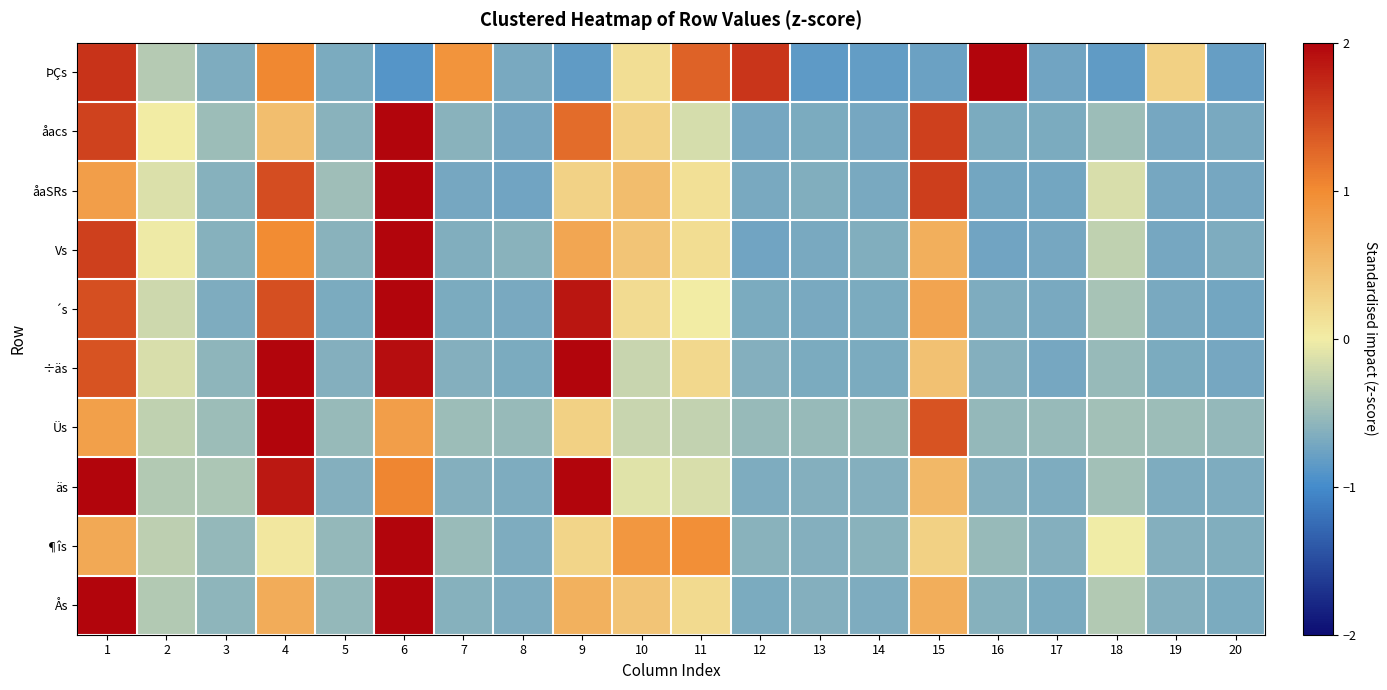

Reading right to left, transcribe all the data shown in this chart.

ÞÇs: 20=-0.8	19=0.3	18=-0.8	17=-0.7	16=2.0	15=-0.8	14=-0.8	13=-0.9	12=1.6	11=1.3	10=0.2	9=-0.8	8=-0.7	7=0.9	6=-0.9	5=-0.7	4=1.0	3=-0.7	2=-0.4	1=1.7
åacs: 20=-0.7	19=-0.7	18=-0.5	17=-0.7	16=-0.7	15=1.6	14=-0.7	13=-0.7	12=-0.7	11=-0.2	10=0.3	9=1.2	8=-0.7	7=-0.6	6=2.9	5=-0.6	4=0.5	3=-0.5	2=0.0	1=1.5
åaSRs: 20=-0.7	19=-0.7	18=-0.2	17=-0.7	16=-0.7	15=1.6	14=-0.7	13=-0.6	12=-0.7	11=0.1	10=0.5	9=0.3	8=-0.7	7=-0.7	6=3.0	5=-0.5	4=1.5	3=-0.6	2=-0.1	1=0.8
Vs: 20=-0.7	19=-0.7	18=-0.3	17=-0.7	16=-0.7	15=0.6	14=-0.6	13=-0.7	12=-0.7	11=0.2	10=0.4	9=0.7	8=-0.6	7=-0.6	6=3.2	5=-0.6	4=1.0	3=-0.6	2=-0.0	1=1.6
´s: 20=-0.7	19=-0.7	18=-0.4	17=-0.7	16=-0.7	15=0.7	14=-0.7	13=-0.7	12=-0.7	11=0.0	10=0.2	9=1.9	8=-0.7	7=-0.7	6=2.5	5=-0.7	4=1.4	3=-0.7	2=-0.2	1=1.4
÷äs: 20=-0.7	19=-0.7	18=-0.5	17=-0.7	16=-0.6	15=0.4	14=-0.7	13=-0.7	12=-0.6	11=0.2	10=-0.2	9=2.2	8=-0.7	7=-0.6	6=1.9	5=-0.6	4=2.0	3=-0.6	2=-0.1	1=1.4
Üs: 20=-0.5	19=-0.5	18=-0.5	17=-0.5	16=-0.5	15=1.4	14=-0.5	13=-0.5	12=-0.5	11=-0.3	10=-0.2	9=0.3	8=-0.5	7=-0.5	6=0.8	5=-0.5	4=3.6	3=-0.5	2=-0.3	1=0.8
äs: 20=-0.7	19=-0.7	18=-0.5	17=-0.7	16=-0.6	15=0.5	14=-0.6	13=-0.6	12=-0.7	11=-0.1	10=-0.1	9=2.5	8=-0.7	7=-0.6	6=1.0	5=-0.6	4=1.8	3=-0.4	2=-0.4	1=2.0
¶îs: 20=-0.6	19=-0.6	18=-0.0	17=-0.6	16=-0.5	15=0.3	14=-0.6	13=-0.6	12=-0.6	11=1.0	10=0.9	9=0.2	8=-0.7	7=-0.5	6=3.7	5=-0.5	4=0.1	3=-0.5	2=-0.3	1=0.7
Ås: 20=-0.7	19=-0.6	18=-0.4	17=-0.7	16=-0.6	15=0.6	14=-0.7	13=-0.6	12=-0.7	11=0.2	10=0.4	9=0.6	8=-0.7	7=-0.6	6=3.1	5=-0.5	4=0.7	3=-0.6	2=-0.4	1=2.0